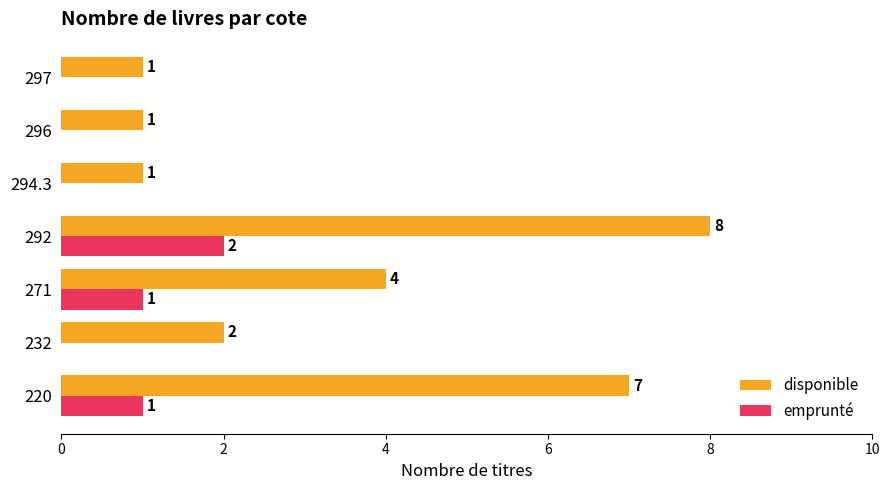

The emprunté series shows 1 at 271. True or false?

True